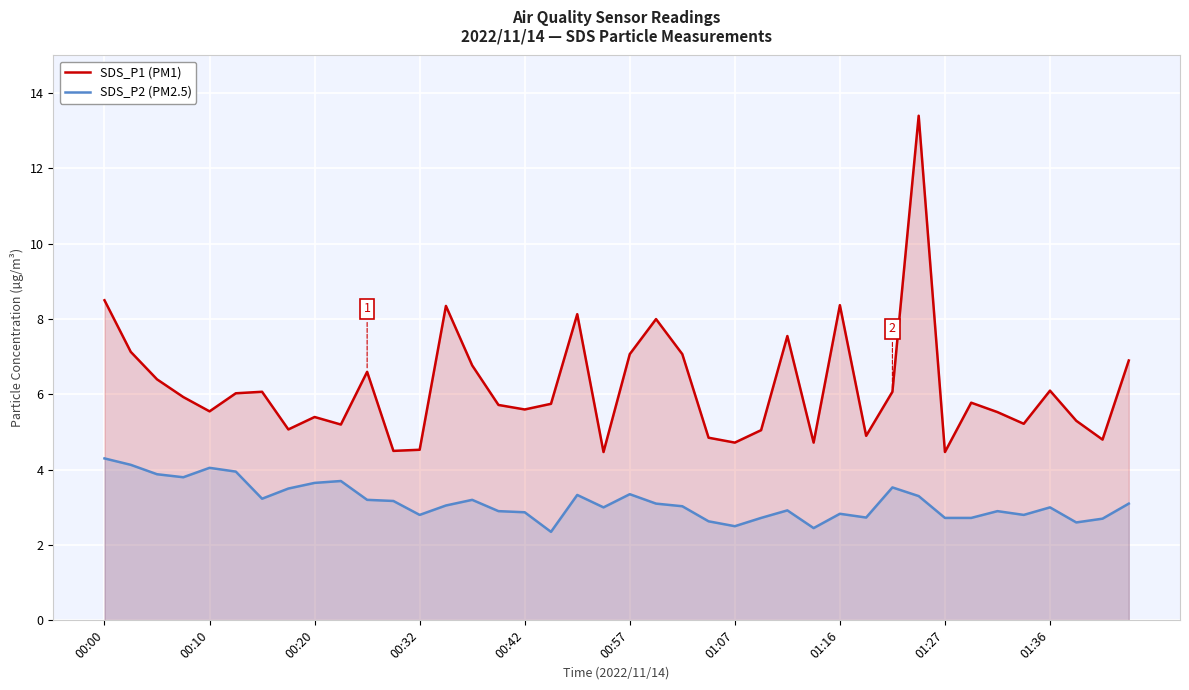

What is the maximum value for SDS_P2 (PM2.5)?

4.3